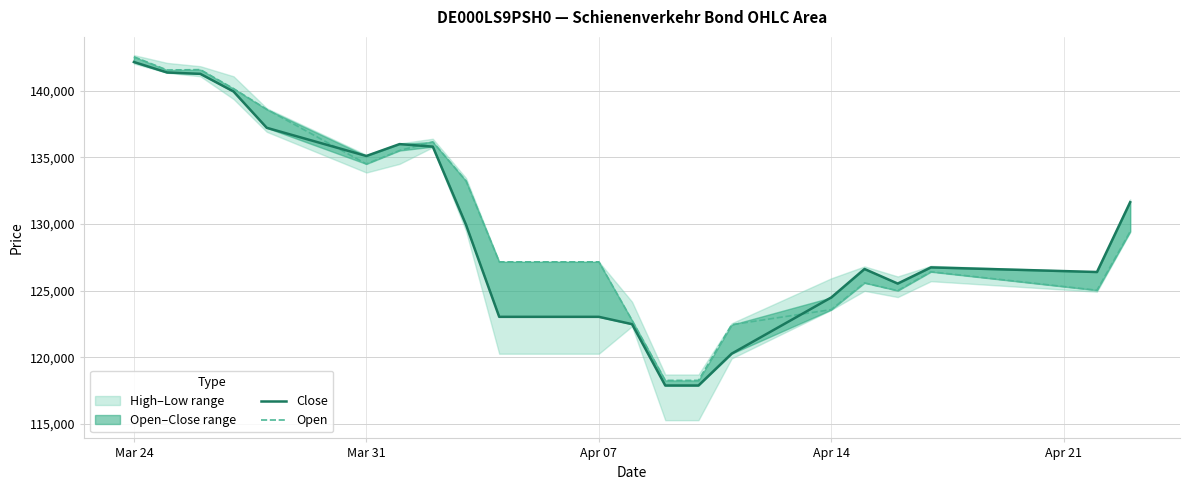

At which label does Close reach its peak?

Mar 24